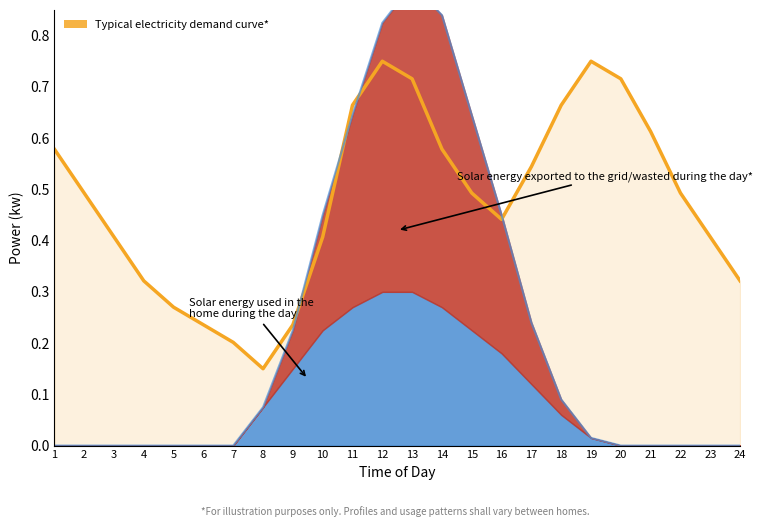

Reading left to right, list all the values displayed in this chart.

1=0.6	2=0.5	3=0.4	4=0.3	5=0.3	6=0.2	7=0.2	8=0.1	9=0.2	10=0.4	11=0.7	12=0.8	13=0.7	14=0.6	15=0.5	16=0.4	17=0.5	18=0.7	19=0.8	20=0.7	21=0.6	22=0.5	23=0.4	24=0.3